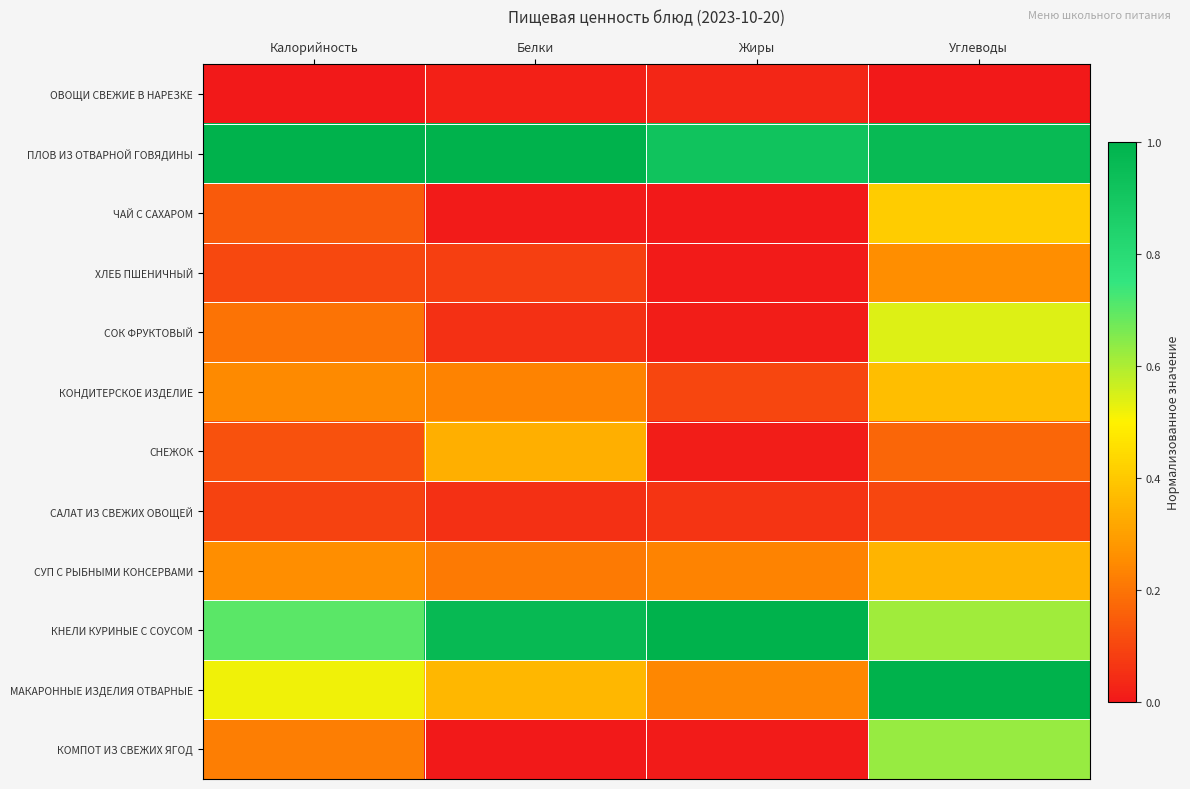

Which series has the largest total across all categories?

ПЛОВ ИЗ ОТВАРНОЙ ГОВЯДИНЫ